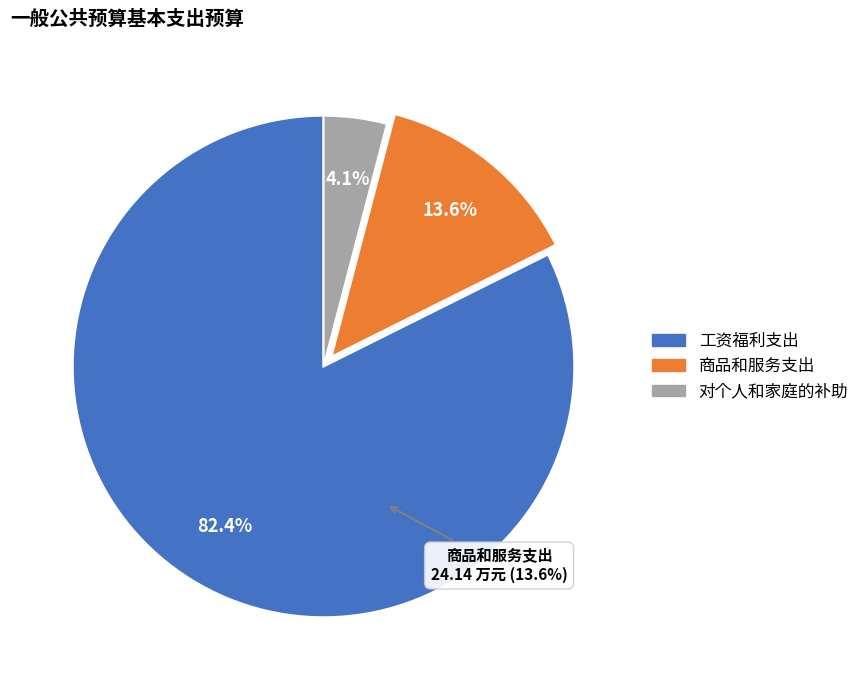

Between 工资福利支出 and 商品和服务支出, which is larger?

工资福利支出